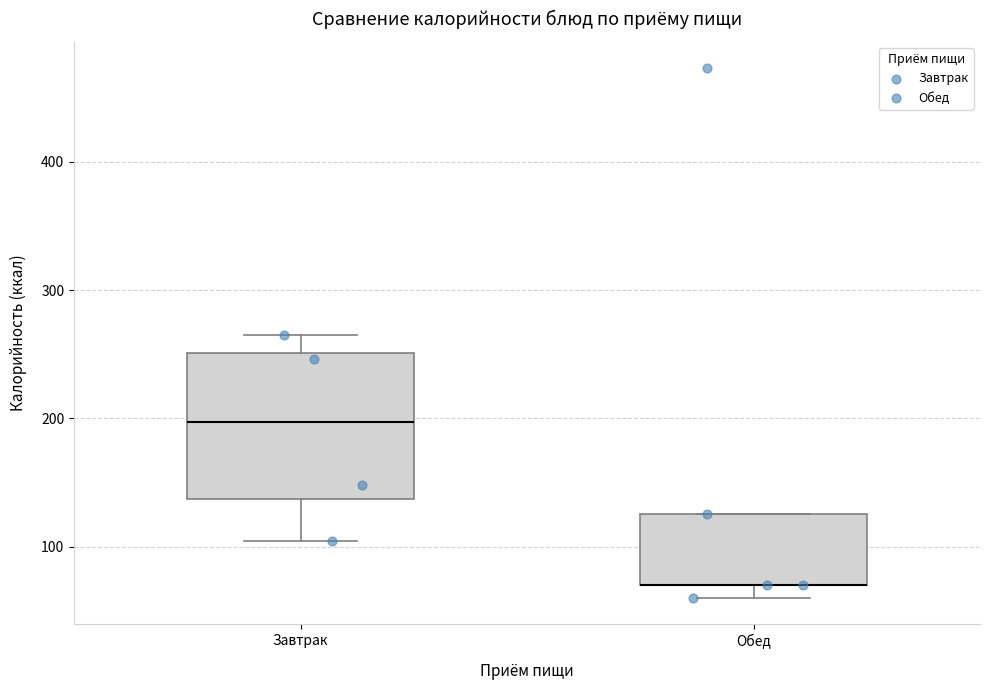

Comparing the boxes themselves (not the whiskers), which one is the tallest?

Завтрак